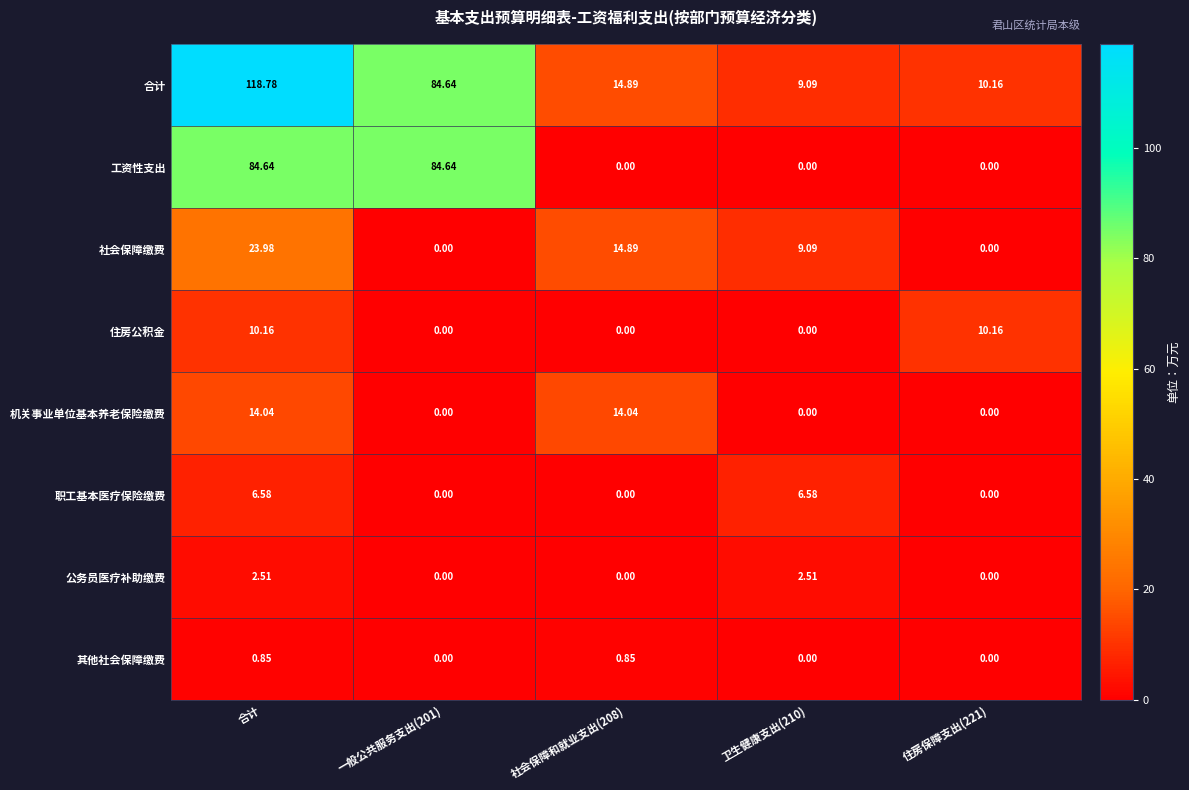

How many data points in 工资性支出 are above 0?

2